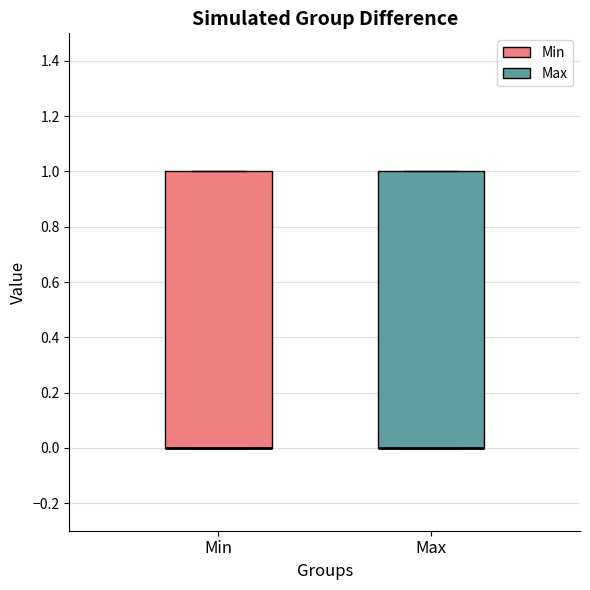

Where is the lower edge of the box for Min on the y-axis? The values are not printed on the chart, so give them approximately, as read against the axis.

0